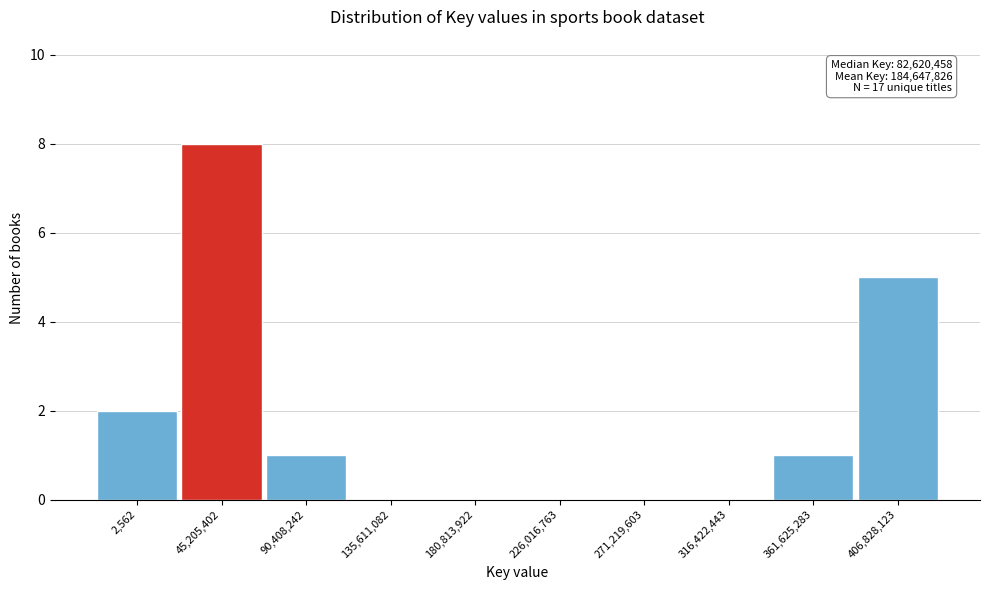

Reading left to right, what are all the values shown in this chart?

2,562=2	45,205,402=8	90,408,242=1	135,611,082=0	180,813,922=0	226,016,763=0	271,219,603=0	316,422,443=0	361,625,283=1	406,828,123=5